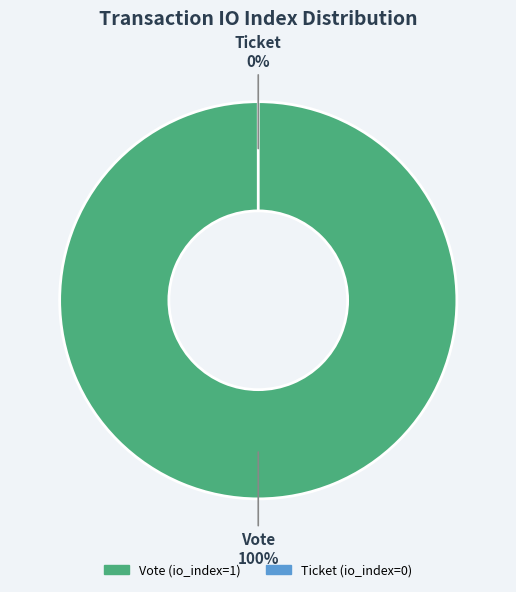

To the nearest percent, what is the average slice percentage?

50%